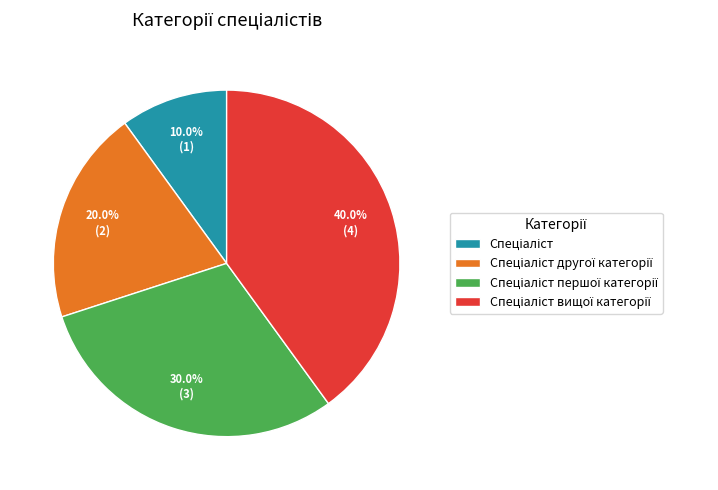

Is there a majority slice in this chart?

No